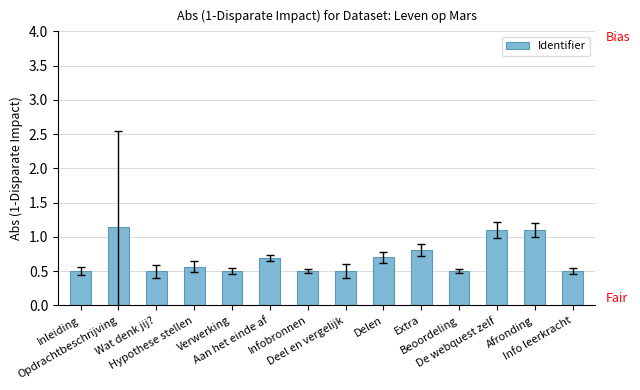

What is the minimum value shown in the chart?

0.5